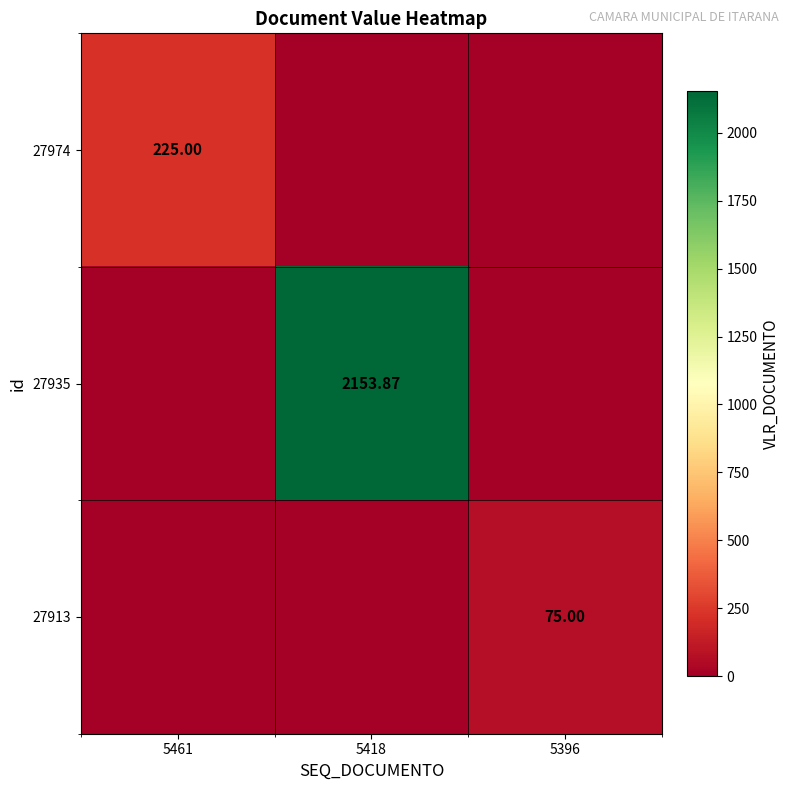

What is the sum of all 27935 values?

2153.9